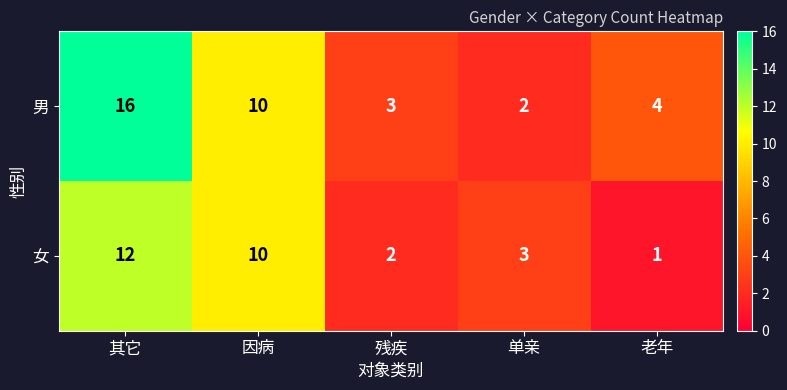

Which series changed the most between 其它 and 因病?

男